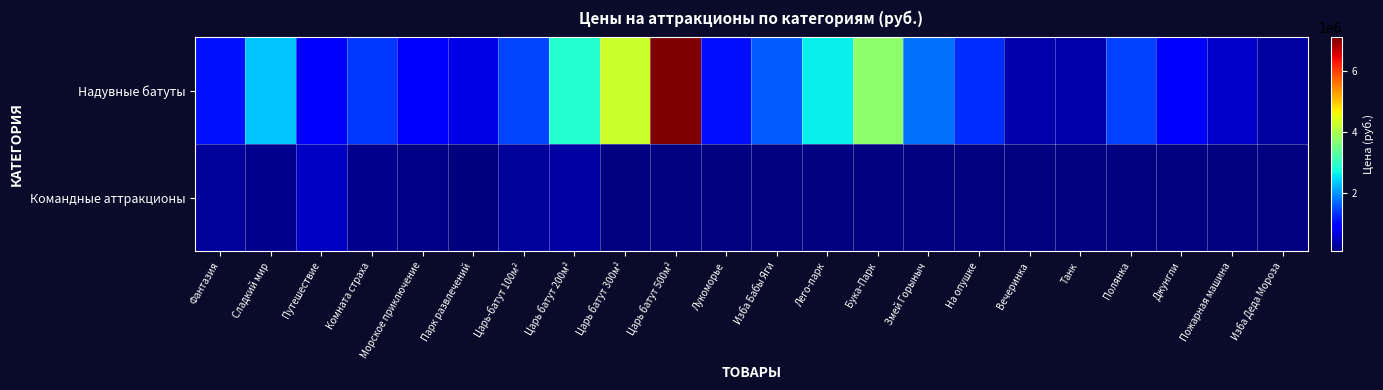

Which category has the lowest value in the Командные аттракционы series?

Парк развлечений